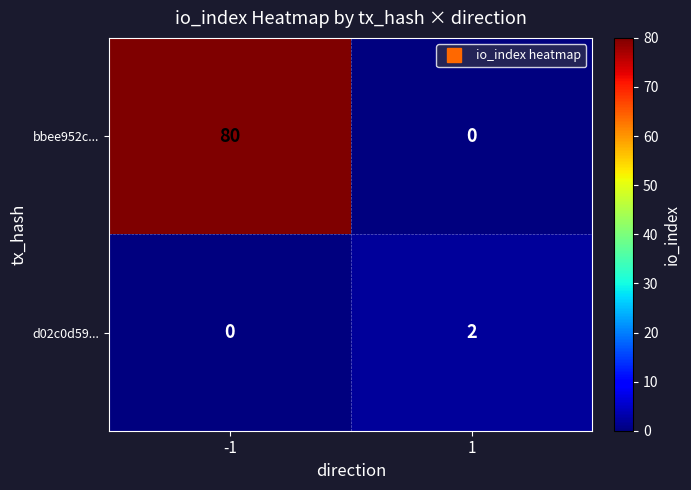

True or false: d02c0d59... has a value of 1 at 1.

False